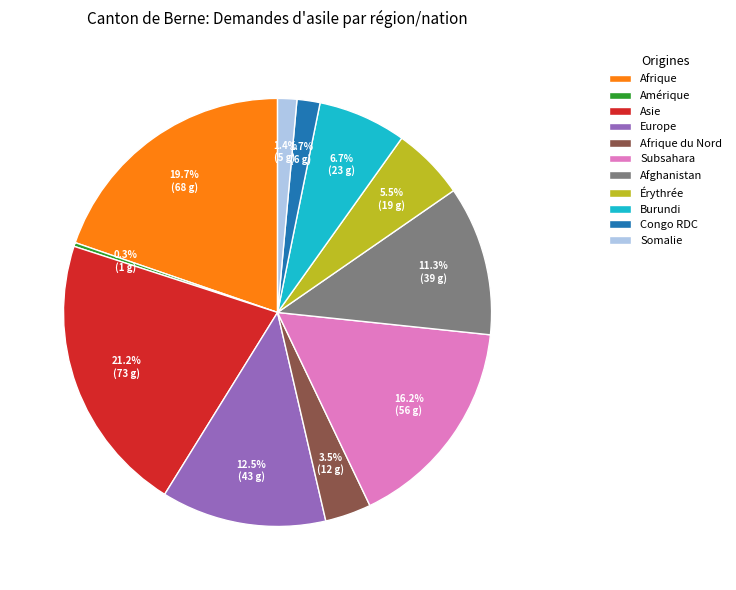

What is the largest slice in the pie chart?

Asie